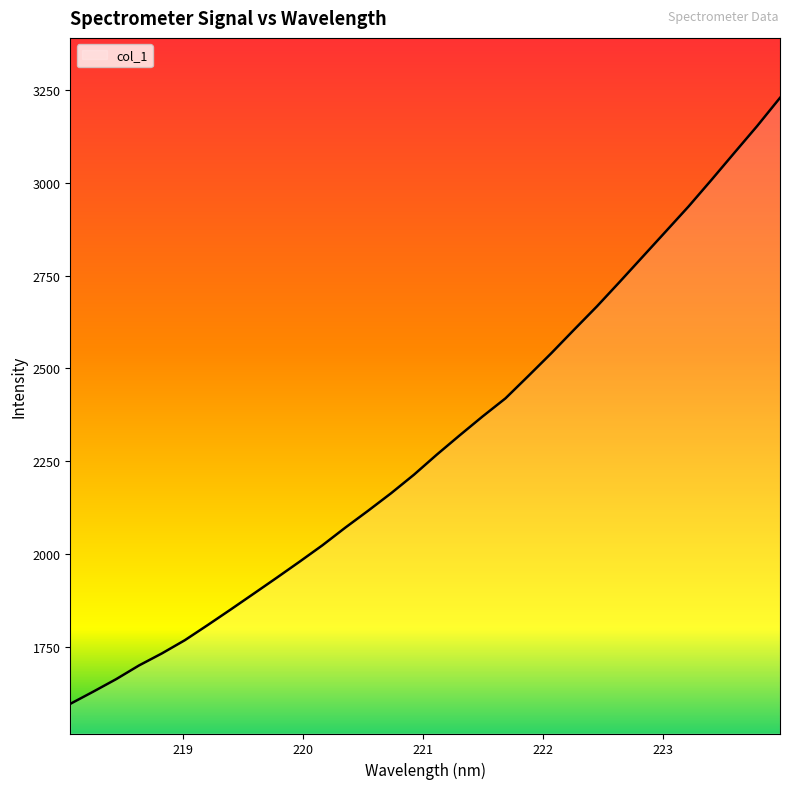

What is the difference between the maximum and minimum values?

1632.1